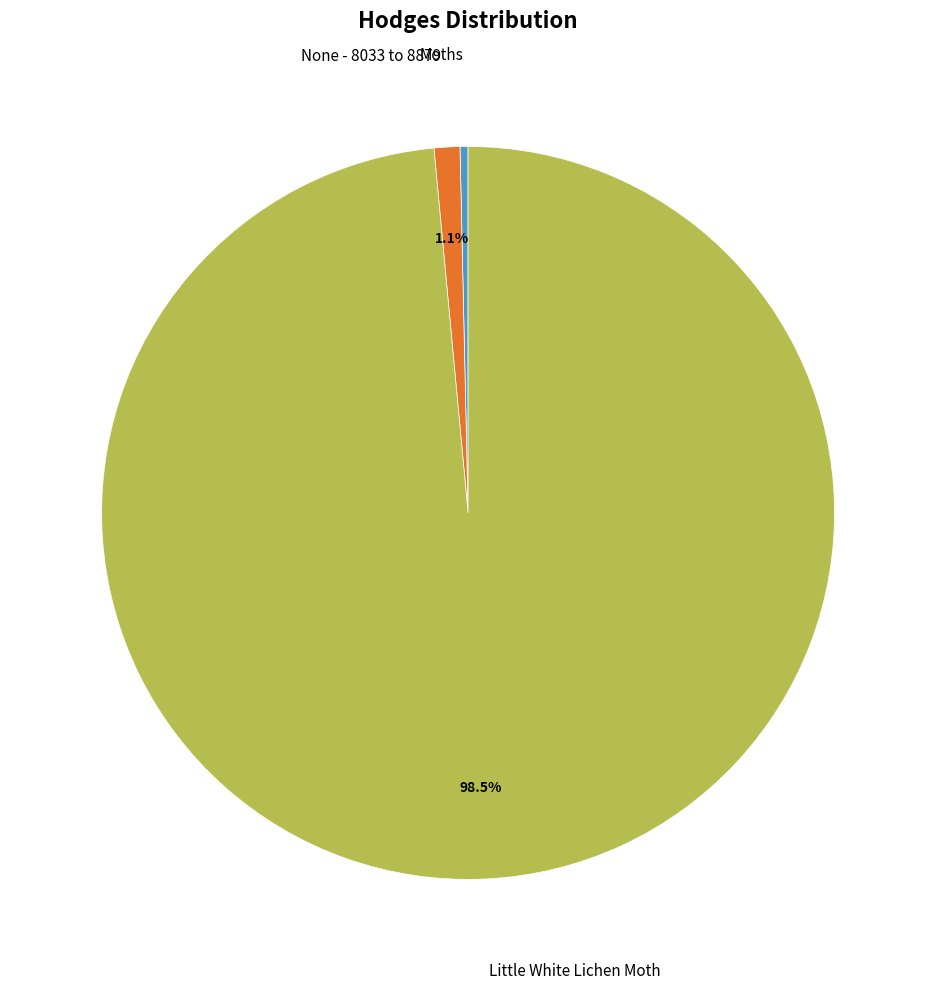

Is there a majority slice in this chart?

Yes